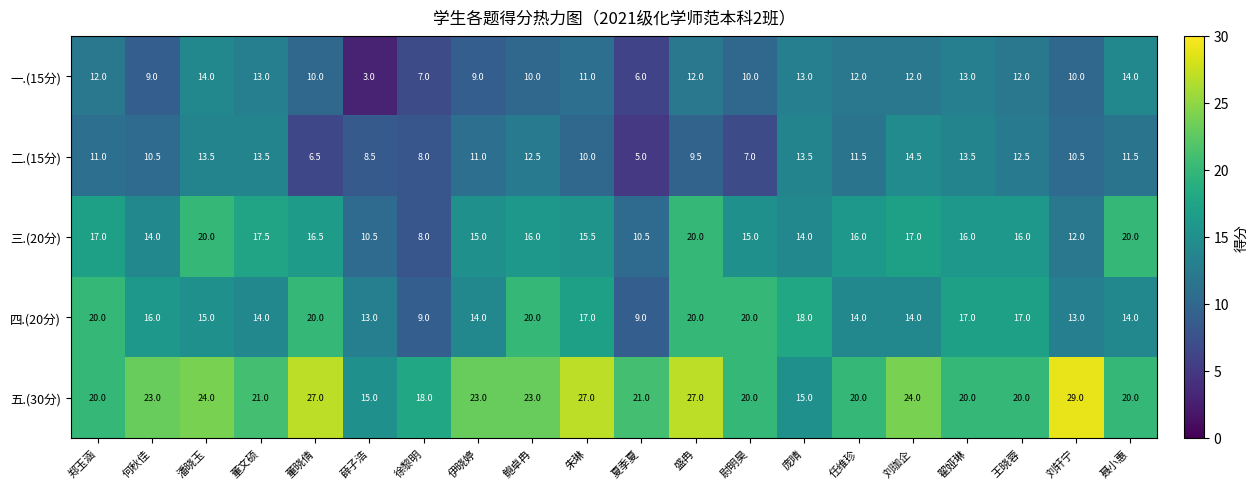

What value does the 五.(30分) series have at 伊晓婷?

23.0